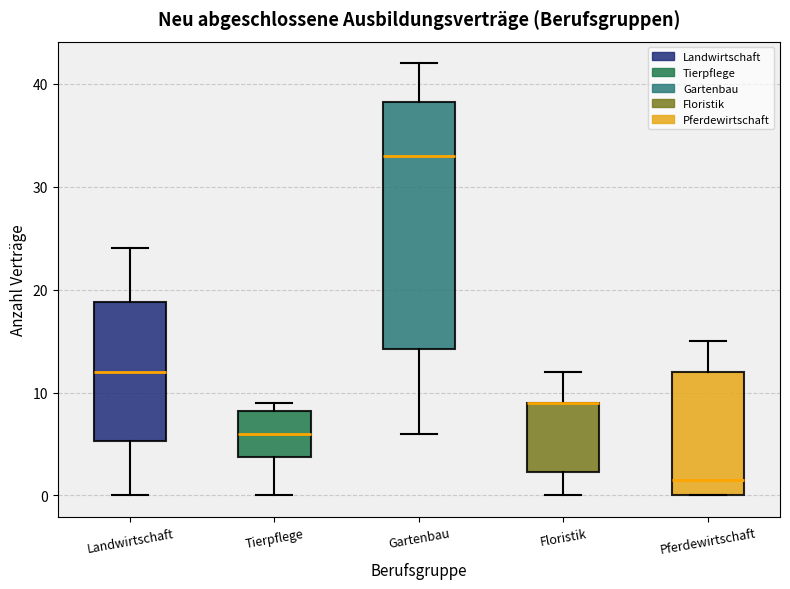

Which box is the tallest, from its lower edge to its upper edge?

Gartenbau